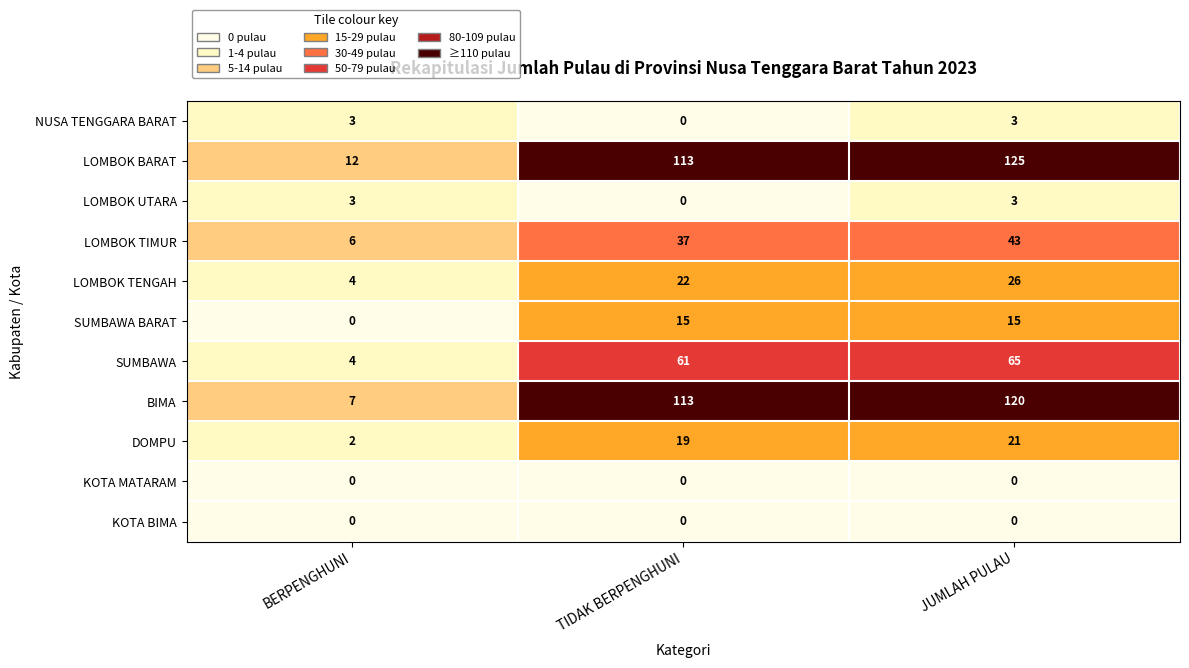

What value does the DOMPU series have at JUMLAH PULAU?

21